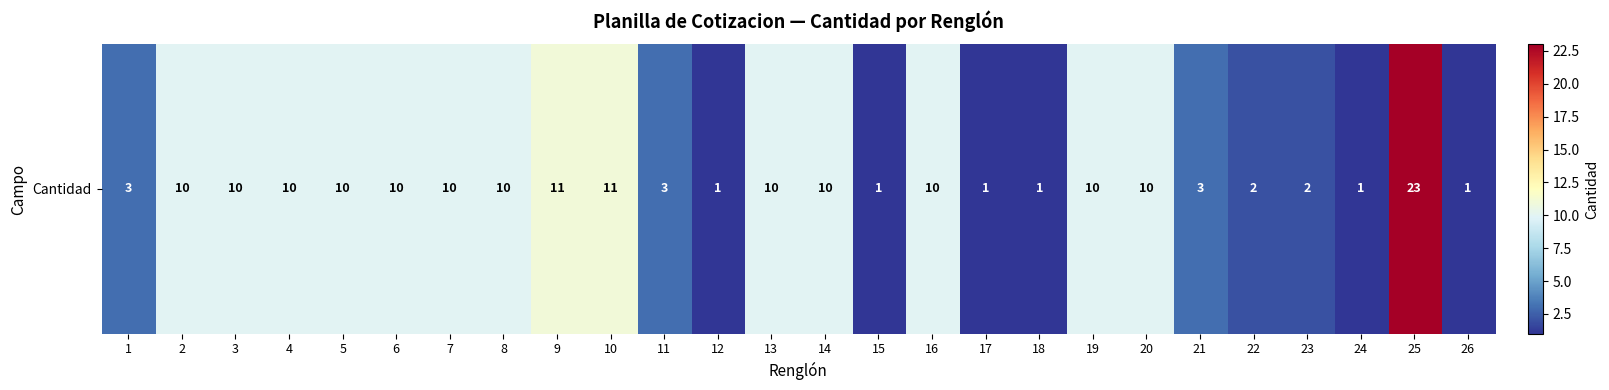

Which label corresponds to the smallest value in the chart?

12